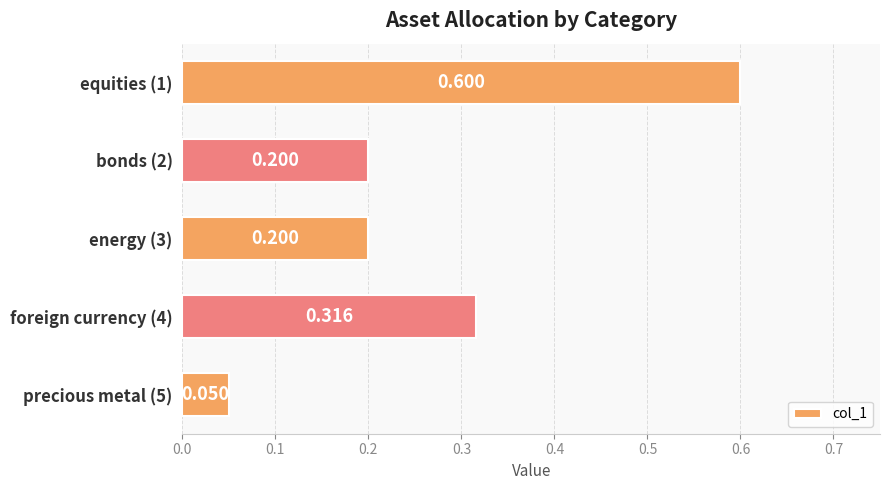

Which category has the lowest value across all series?

precious metal (5)